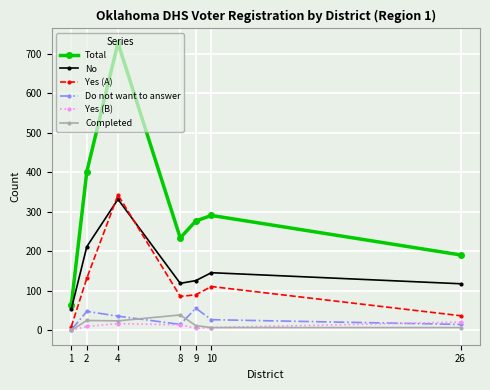

What are all the series names shown in the legend?

Total, No, Yes (A), Do not want to answer, Yes (B), Completed